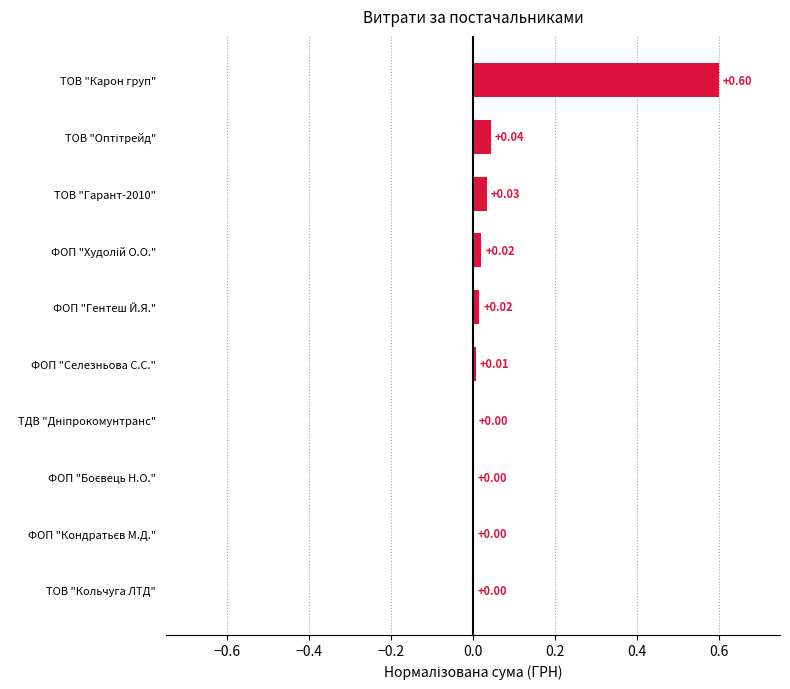

What is the greatest value displayed?

0.6